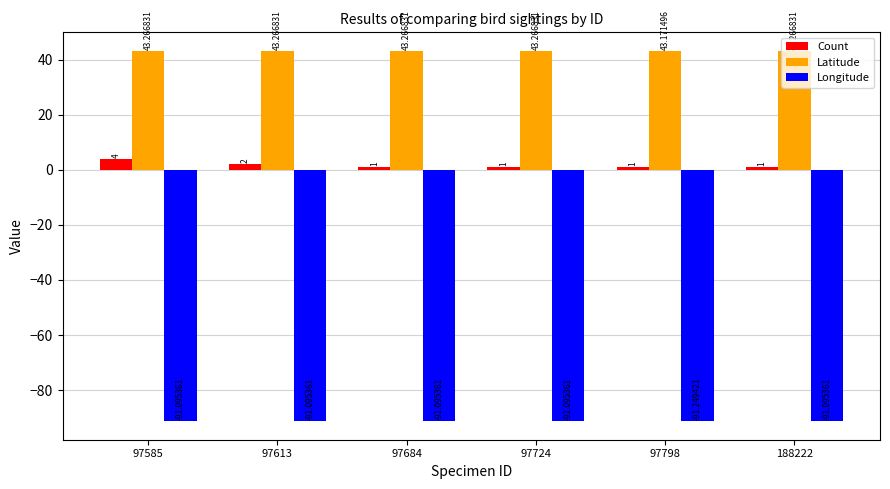

What is the maximum value for Count?

4.0